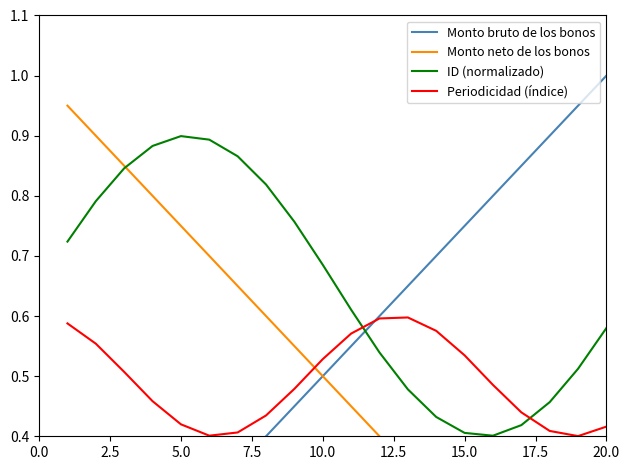

What are all the series names shown in the legend?

Monto bruto de los bonos, Monto neto de los bonos, ID (normalizado), Periodicidad (índice)